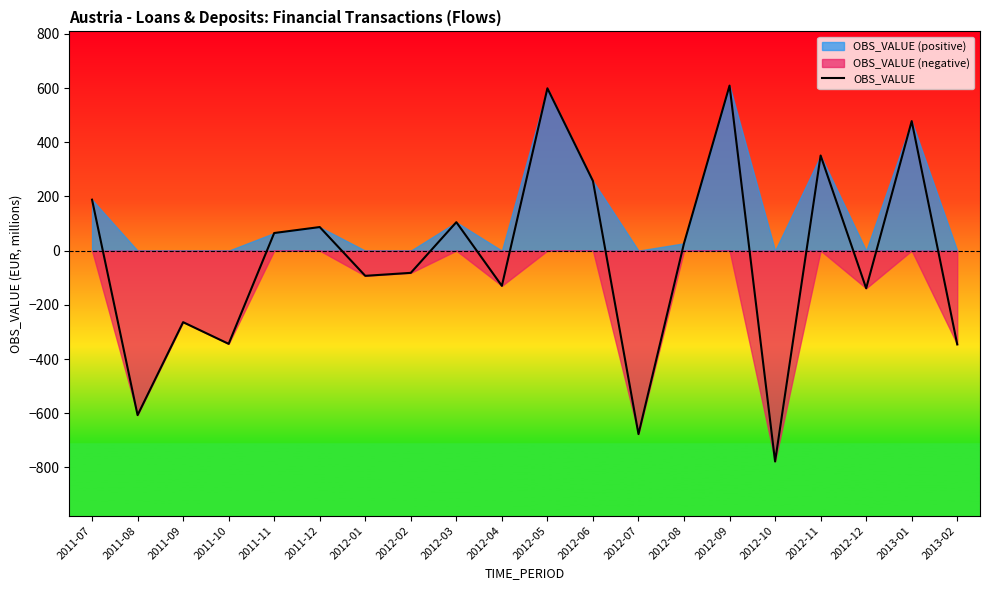

True or false: there are more than 0 points higher than both neighbors.

True